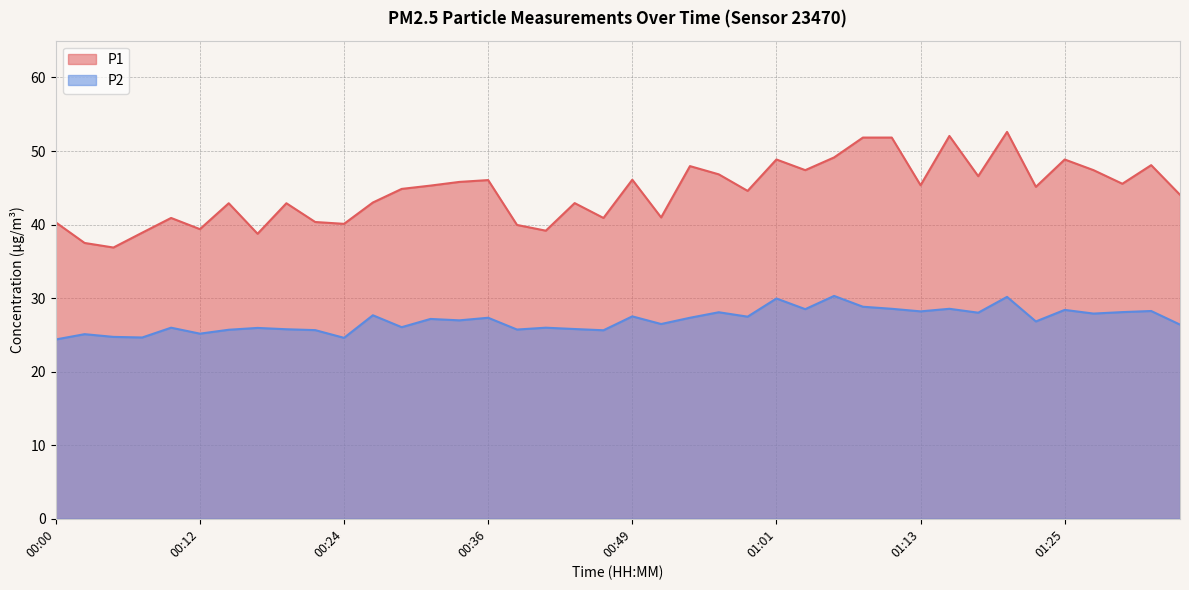

Reading left to right, extract all data points from this chart.

P1: 40.3	37.5	36.9	38.9	40.9	39.4	42.9	38.8	42.9	40.4	40.1	43.0	44.9	45.3	45.8	46.0	40.0	39.2	42.9	40.9	46.1	41.0	48.0	46.8	44.6	48.9	47.4	49.1	51.8	51.8	45.4	52.0	46.6	52.6	45.1	48.9	47.4	45.5	48.1	44.0
P2: 24.4	25.1	24.7	24.6	26.0	25.2	25.7	25.9	25.8	25.6	24.6	27.7	26.1	27.2	27.0	27.3	25.7	26.0	25.8	25.6	27.5	26.5	27.3	28.1	27.5	29.9	28.5	30.3	28.8	28.6	28.2	28.6	28.0	30.2	26.8	28.4	27.9	28.1	28.2	26.4